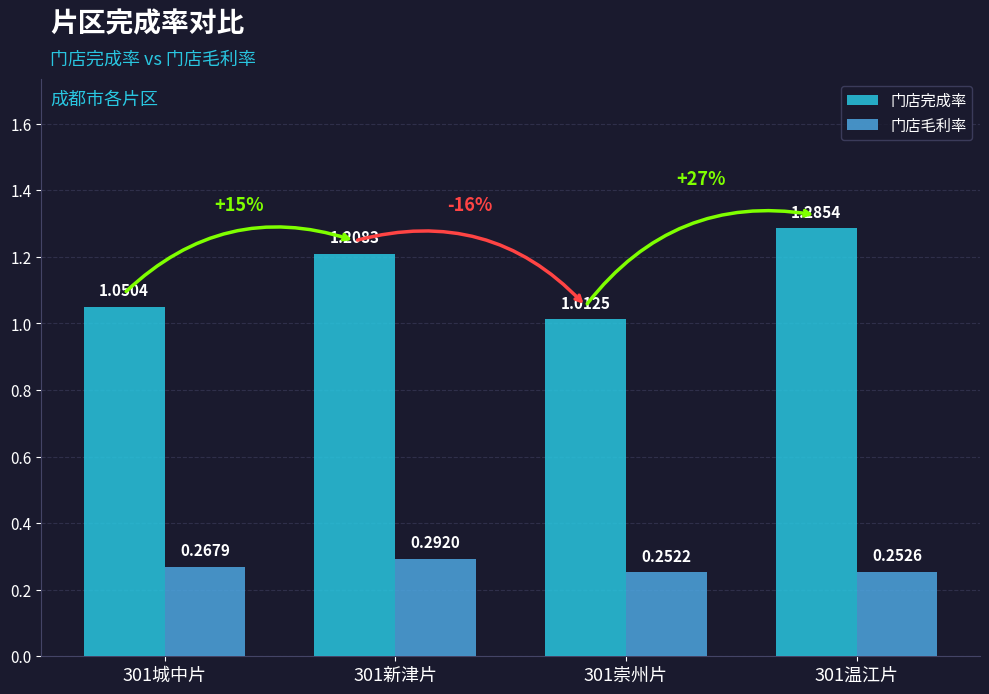

Which category has the highest value across all series?

301温江片